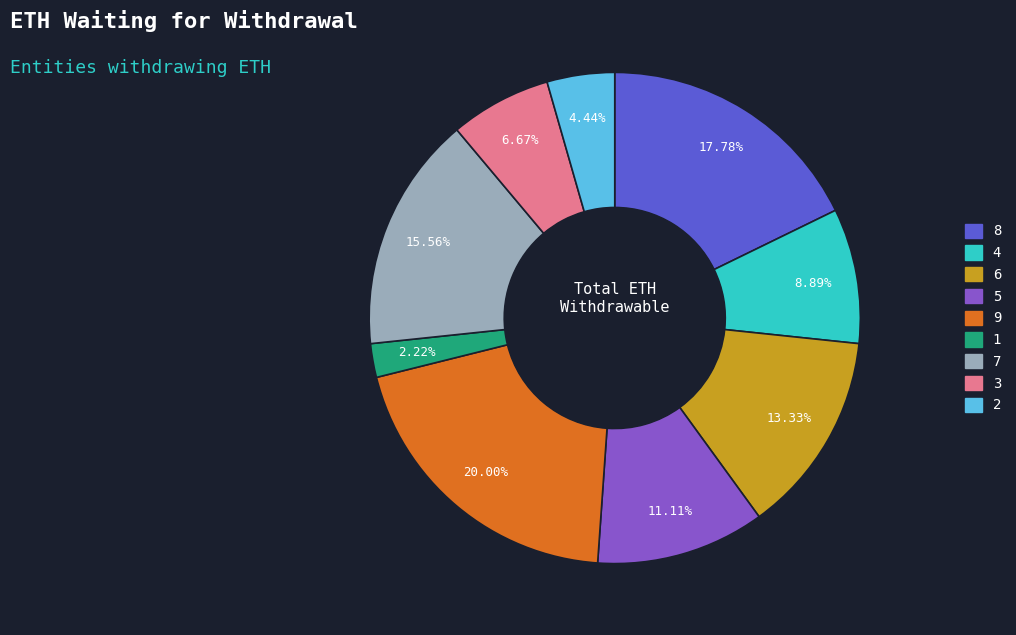

Which slice is the largest?

9